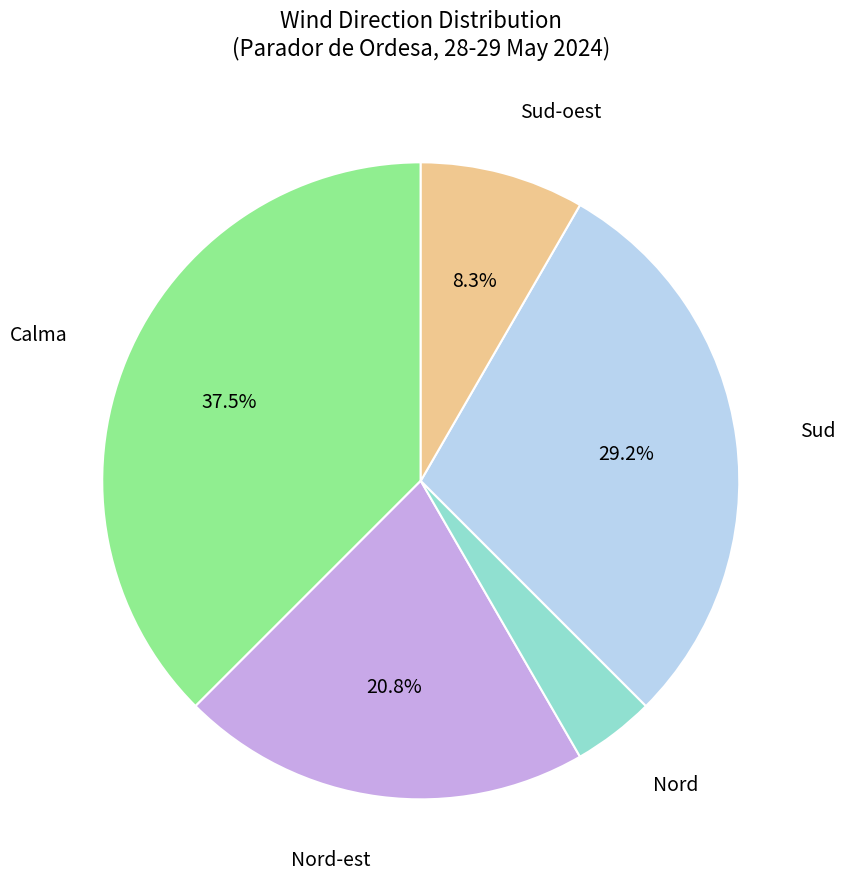

Does Nord-est represent more than half of the total?

No